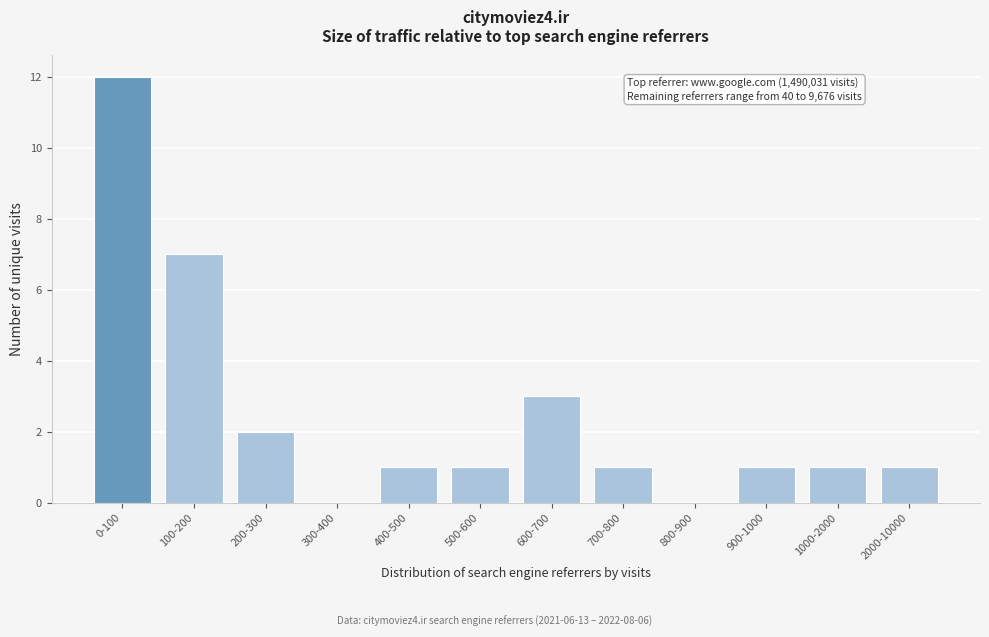

Reading left to right, extract all data points from this chart.

0-100=12	100-200=7	200-300=2	300-400=0	400-500=1	500-600=1	600-700=3	700-800=1	800-900=0	900-1000=1	1000-2000=1	2000-10000=1